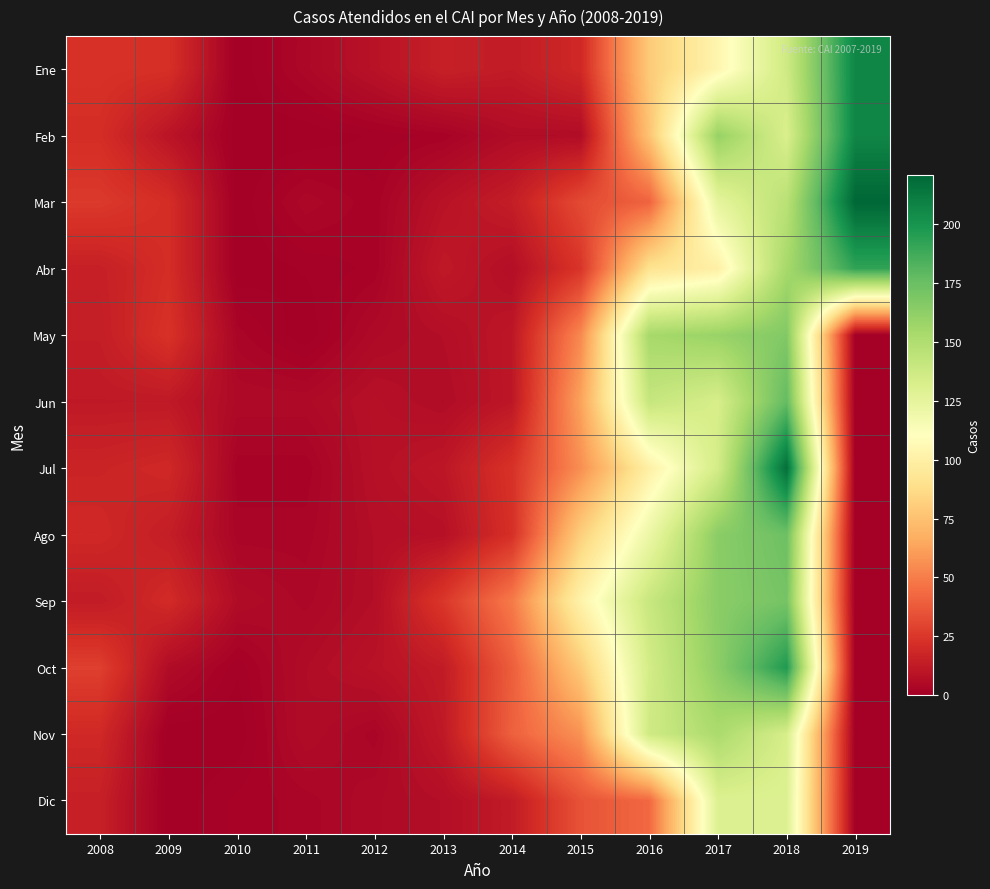

Reading left to right, list all the values displayed in this chart.

Ene: 2008=23	2009=22	2010=0	2011=4	2012=9	2013=15	2014=13	2015=19	2016=79	2017=104	2018=137	2019=207
Feb: 2008=21	2009=10	2010=0	2011=0	2012=1	2013=2	2014=6	2015=6	2016=76	2017=160	2018=132	2019=207
Mar: 2008=26	2009=21	2010=0	2011=4	2012=2	2013=9	2014=14	2015=32	2016=41	2017=125	2018=146	2019=221
Abr: 2008=15	2009=21	2010=0	2011=1	2012=2	2013=12	2014=7	2015=24	2016=91	2017=100	2018=154	2019=192
May: 2008=14	2009=23	2010=3	2011=0	2012=5	2013=7	2014=11	2015=54	2016=154	2017=159	2018=167	2019=0
Jun: 2008=12	2009=12	2010=5	2011=5	2012=8	2013=6	2014=11	2015=63	2016=141	2017=133	2018=177	2019=0
Jul: 2008=17	2009=19	2010=2	2011=2	2012=8	2013=11	2014=23	2015=56	2016=100	2017=135	2018=217	2019=0
Ago: 2008=19	2009=14	2010=3	2011=3	2012=7	2013=8	2014=22	2015=81	2016=121	2017=164	2018=174	2019=0
Sep: 2008=13	2009=20	2010=6	2011=4	2012=7	2013=25	2014=49	2015=102	2016=140	2017=164	2018=171	2019=0
Oct: 2008=28	2009=6	2010=1	2011=6	2012=9	2013=13	2014=39	2015=79	2016=135	2017=163	2018=197	2019=0
Nov: 2008=19	2009=0	2010=0	2011=6	2012=3	2013=12	2014=40	2015=57	2016=137	2017=152	2018=133	2019=0
Dic: 2008=15	2009=0	2010=2	2011=3	2012=5	2013=7	2014=13	2015=35	2016=43	2017=130	2018=130	2019=0